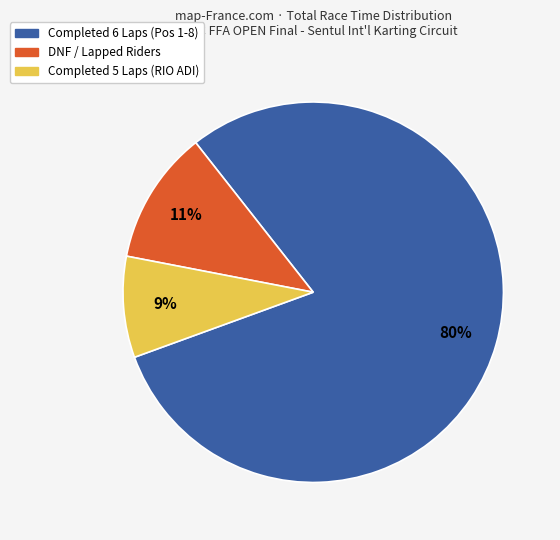

How many segments does this pie chart have?

3